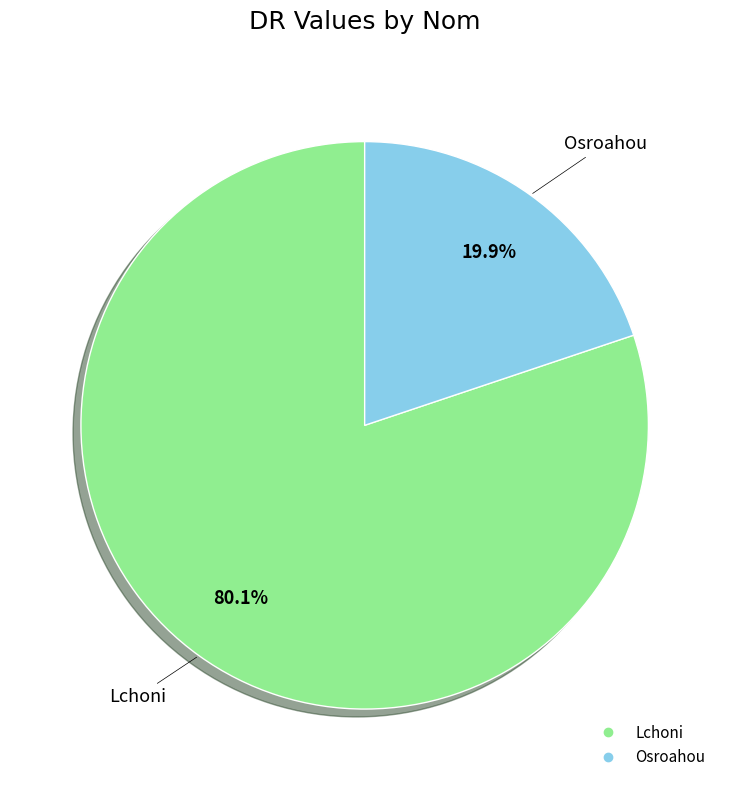

Count the number of slices in the pie.

2